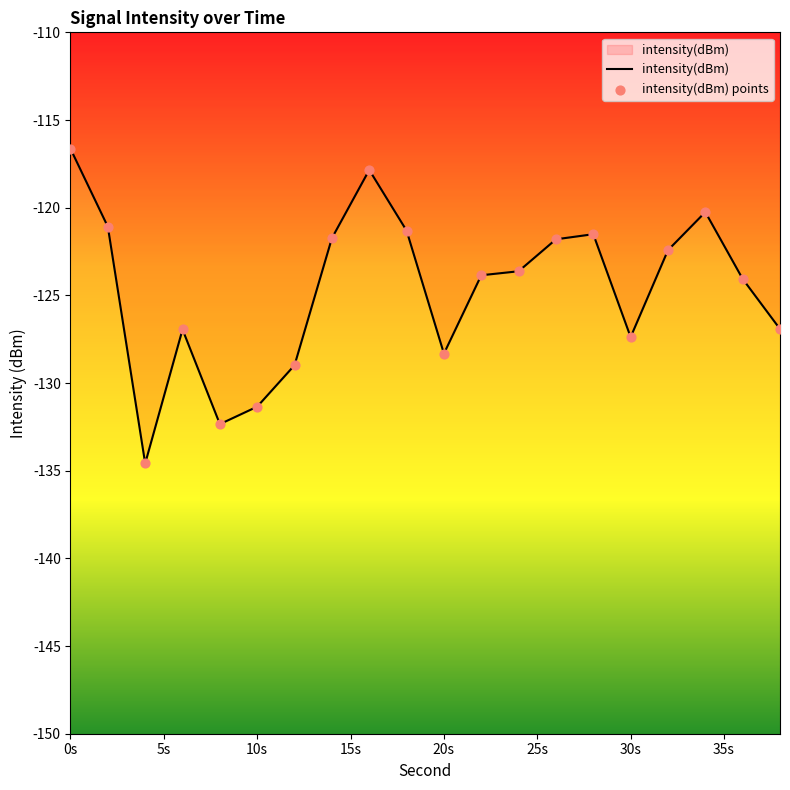

What is the greatest value displayed?

-116.6